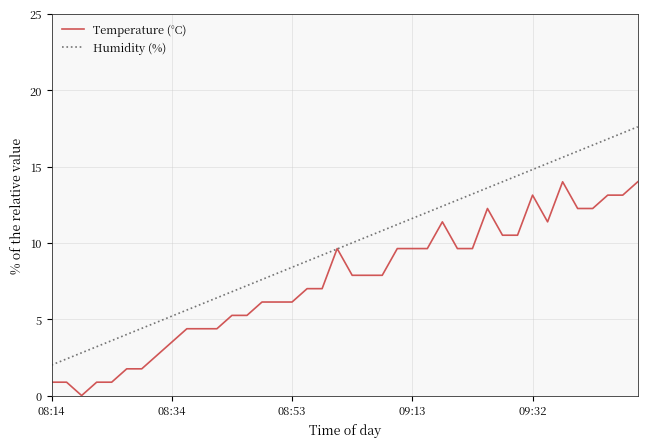

What is the greatest value displayed?

17.6